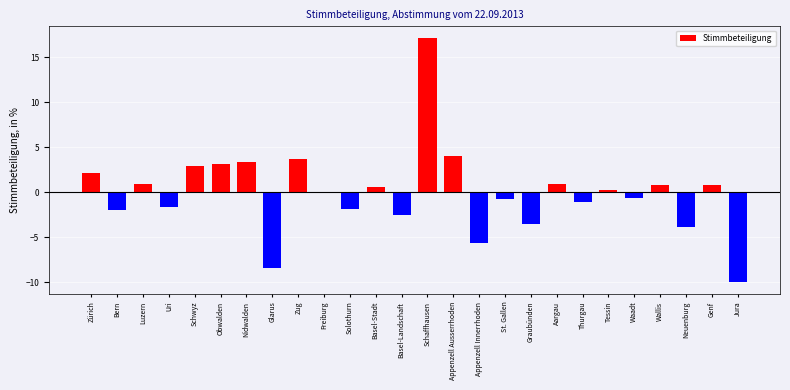

Between Luzern and Uri, which is larger?

Luzern